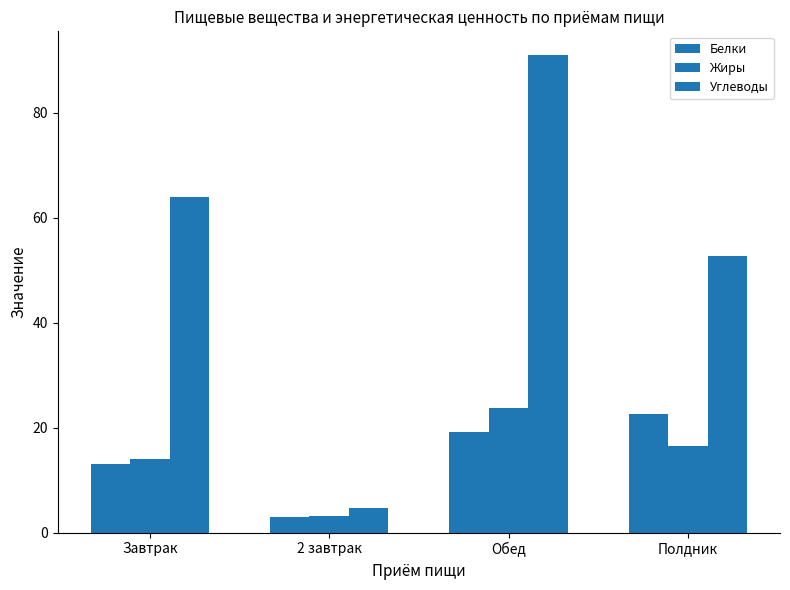

What is the difference between the maximum and minimum values in the Белки series?

19.7